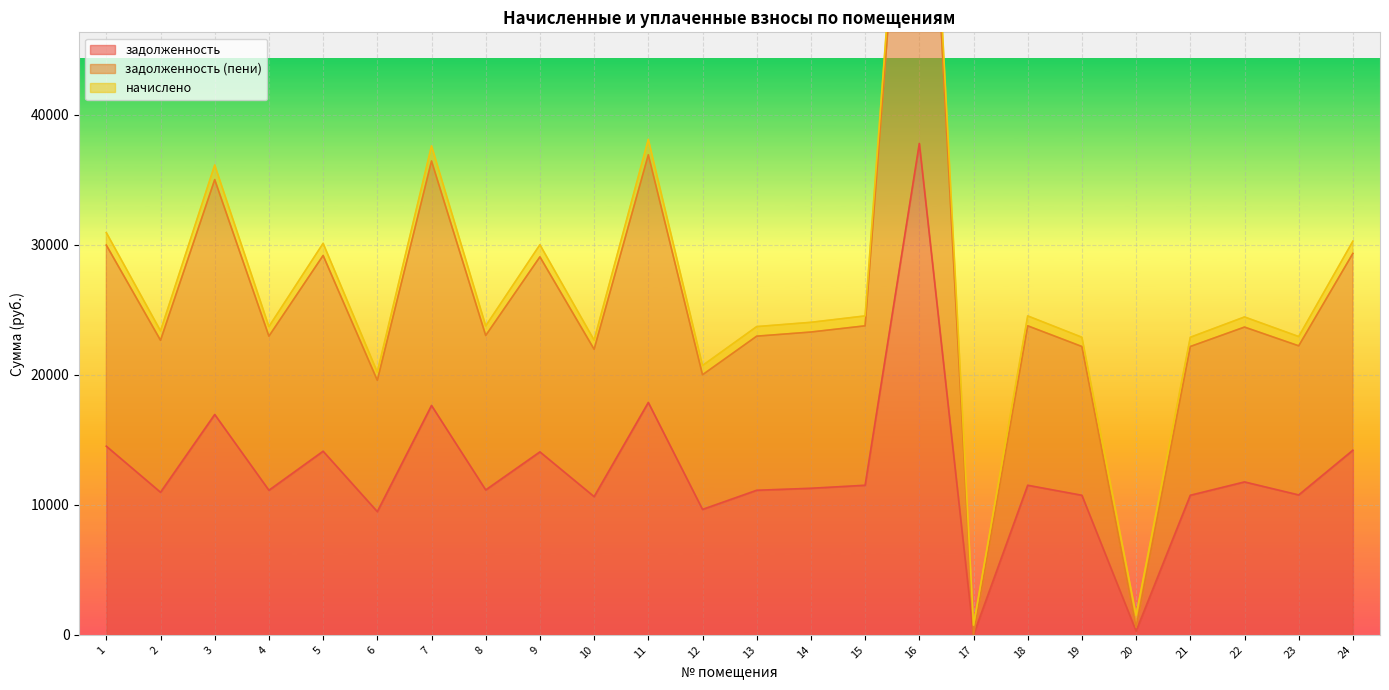

True or false: задолженность (пени) and задолженность intersect in this chart.

False